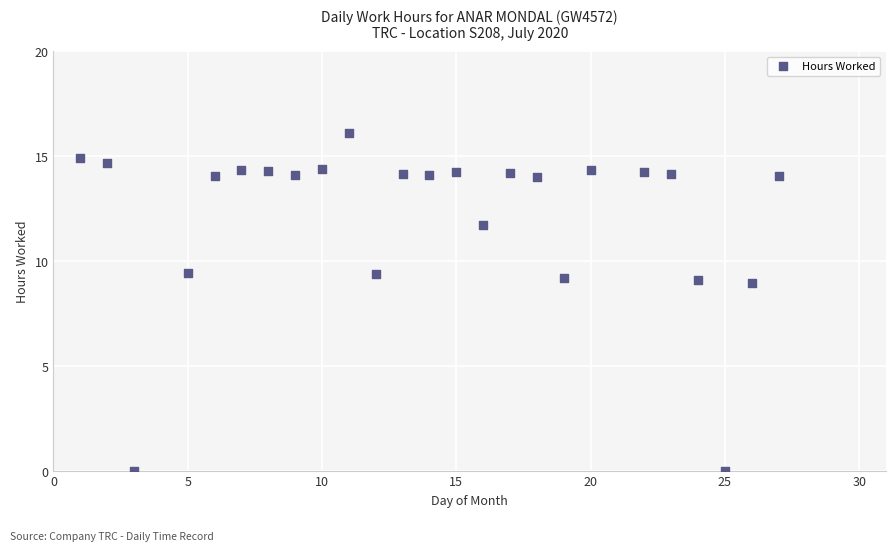

What is the range of Y values (max minus min)?

16.1